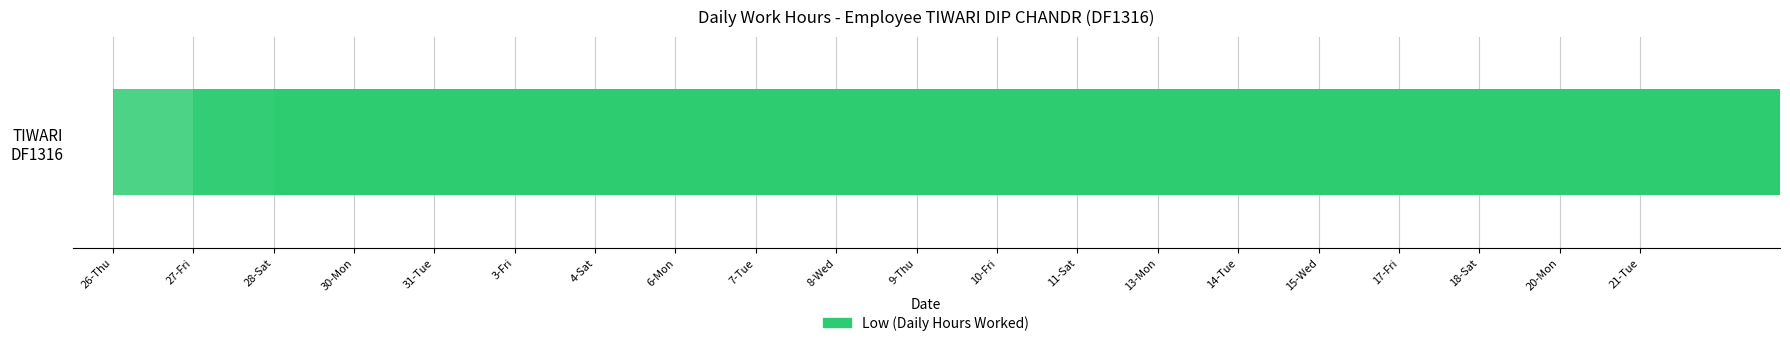

Where is the data nearest to the value 12?

10-Fri